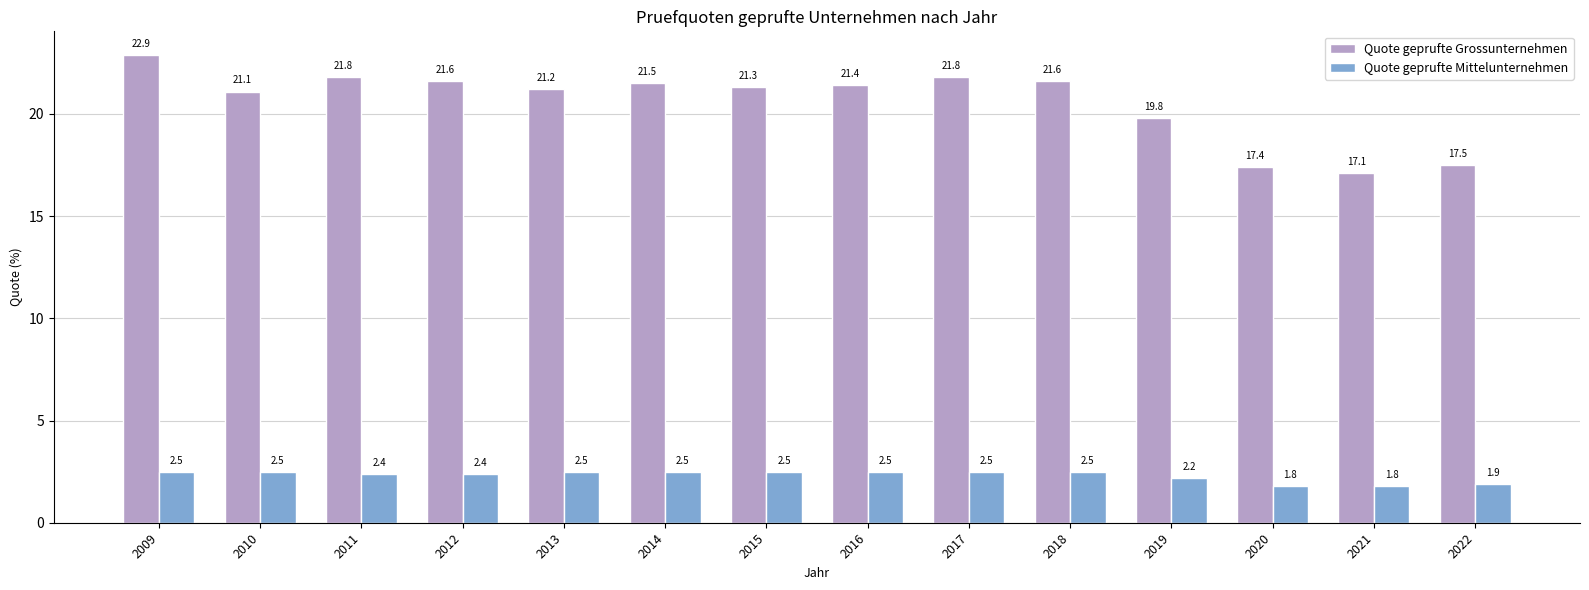

What is the value of the Quote geprufte Mittelunternehmen bar at the 5th from the left?

2.5